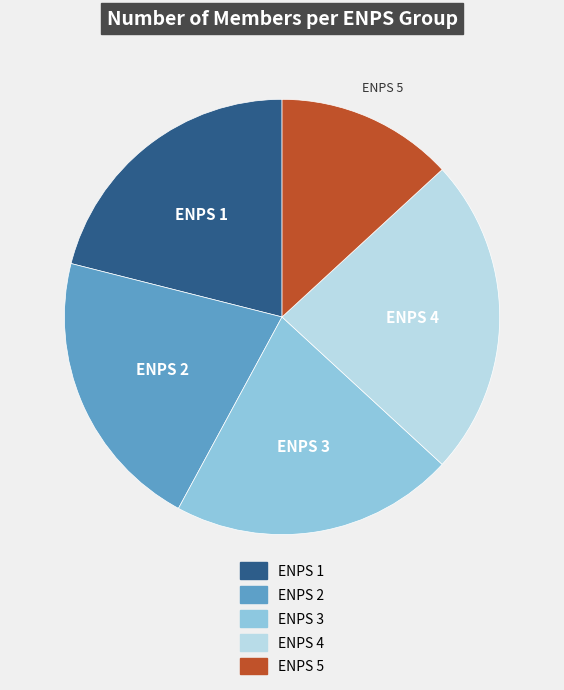

Approximately how many times larger is the value at ENPS 2 compared to ENPS 1?

1.0